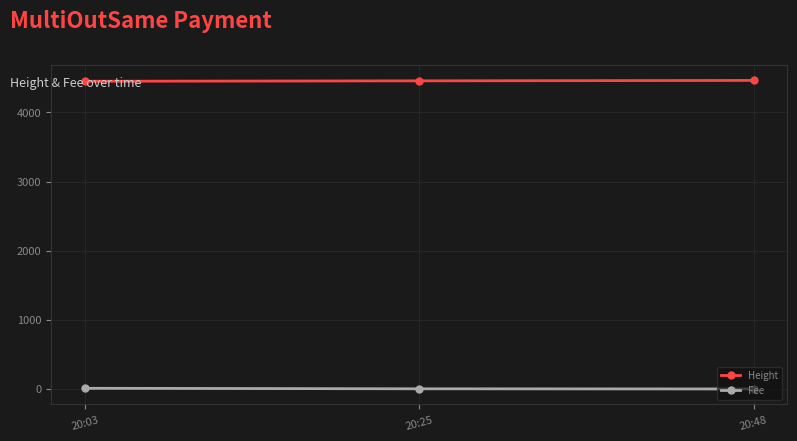

At how many categories does at least one series exceed 3782?

3